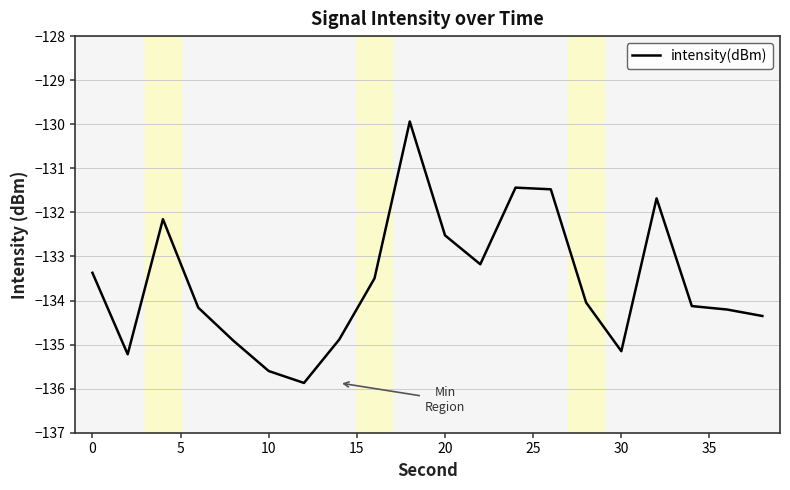

What is the minimum value shown in the chart?

-135.9